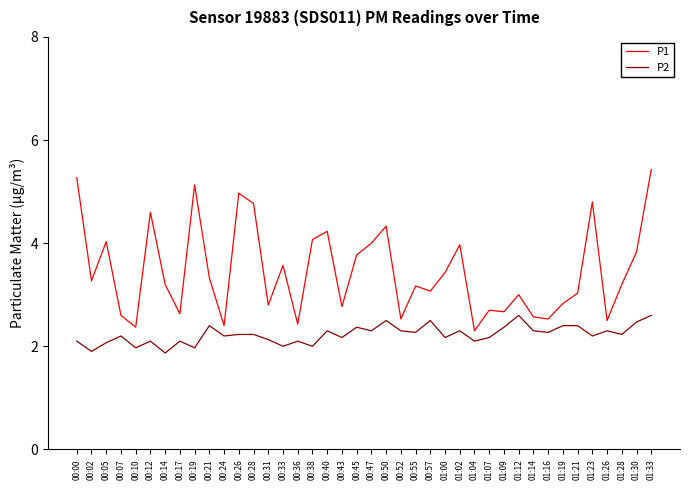

The P1 series shows 4.0 at 01:02. True or false?

True